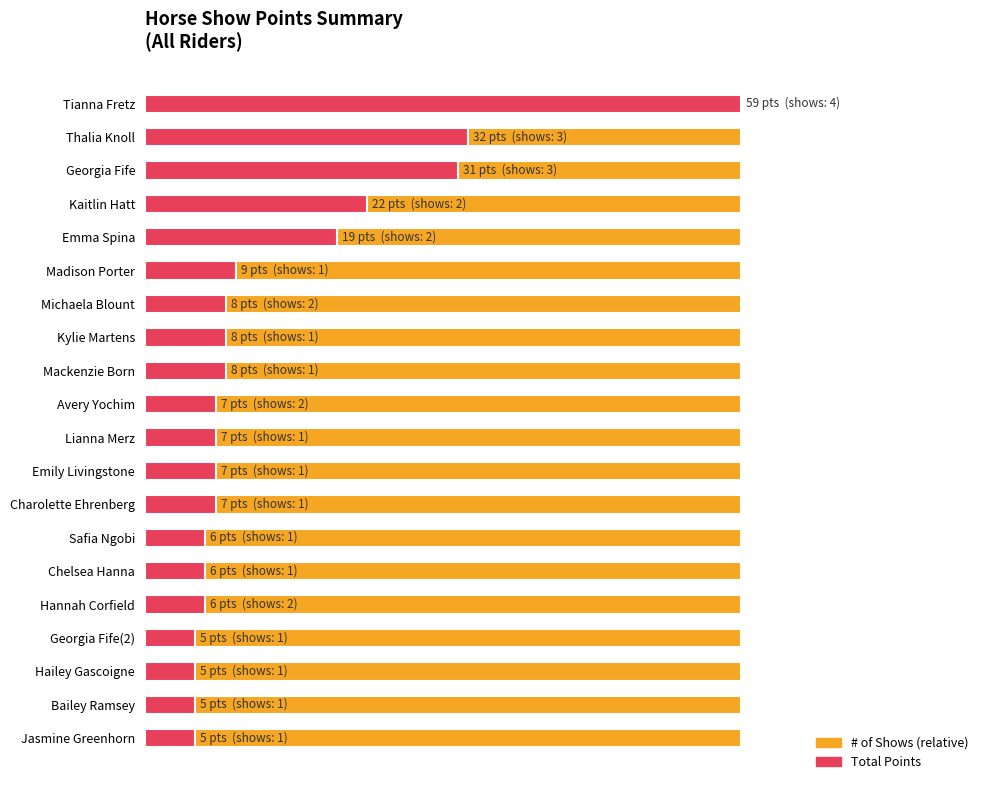

The Total Points series shows 43.0 at 10. True or false?

False